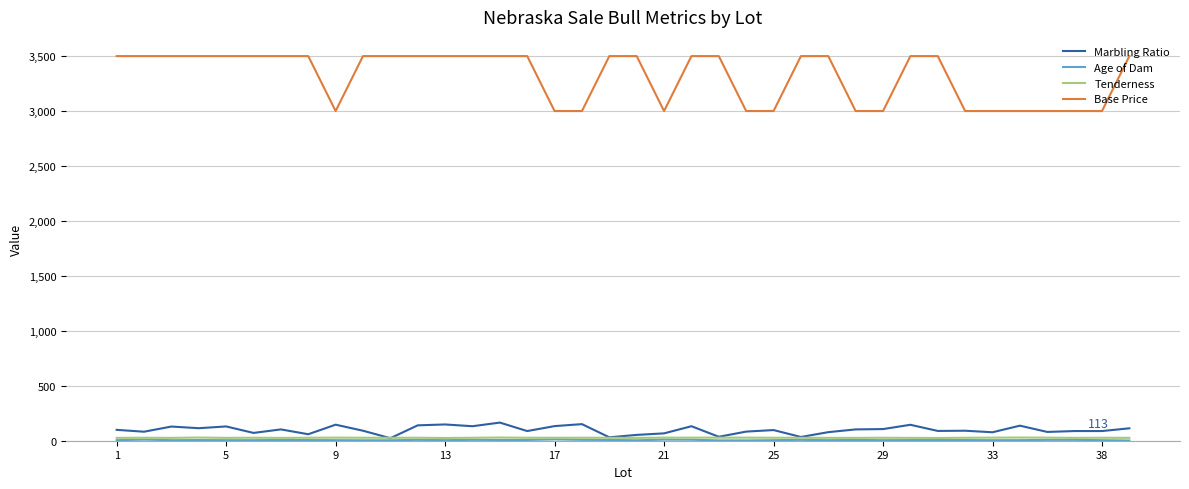

Which series has the largest range (max minus min)?

Base Price